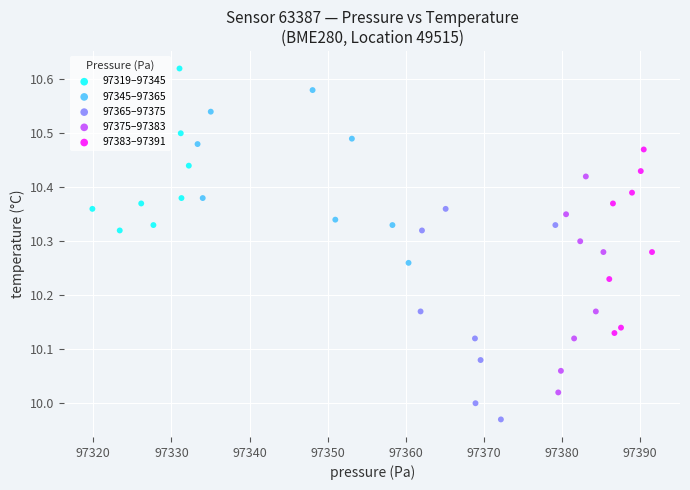

Which series contains the lowest Y value?

97365–97375